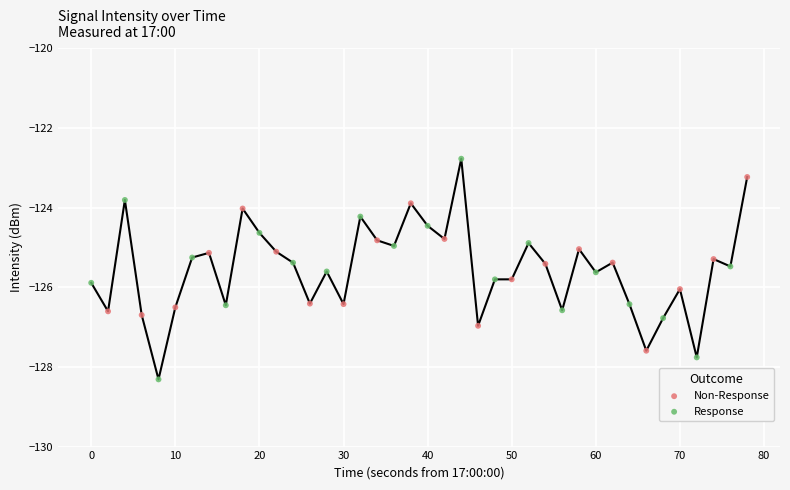

What are all the series names shown in the legend?

Non-Response, Response